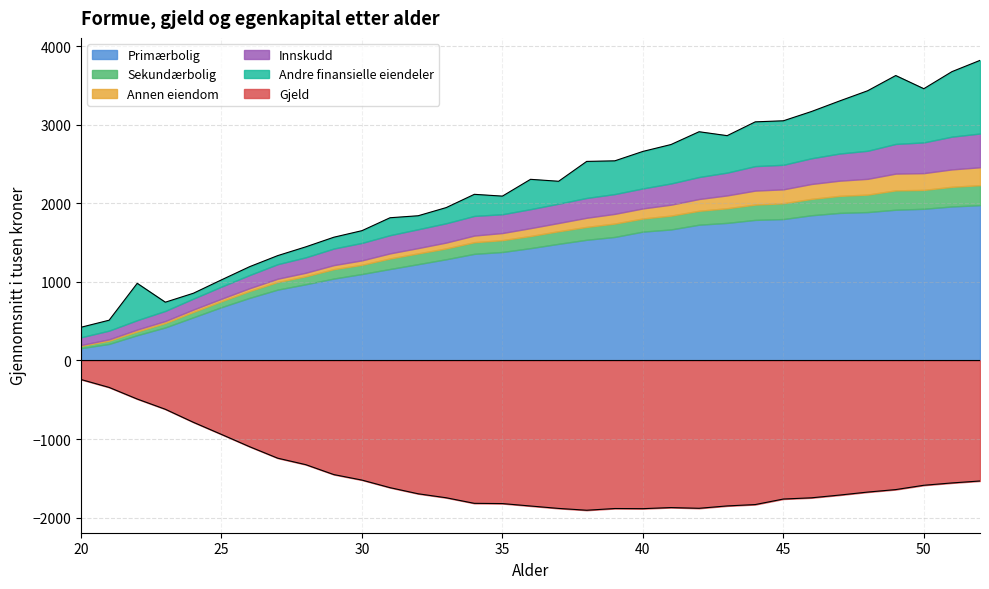

Is the value of Gjeld at 35 greater than the value of Sekundærbolig at 27?

No